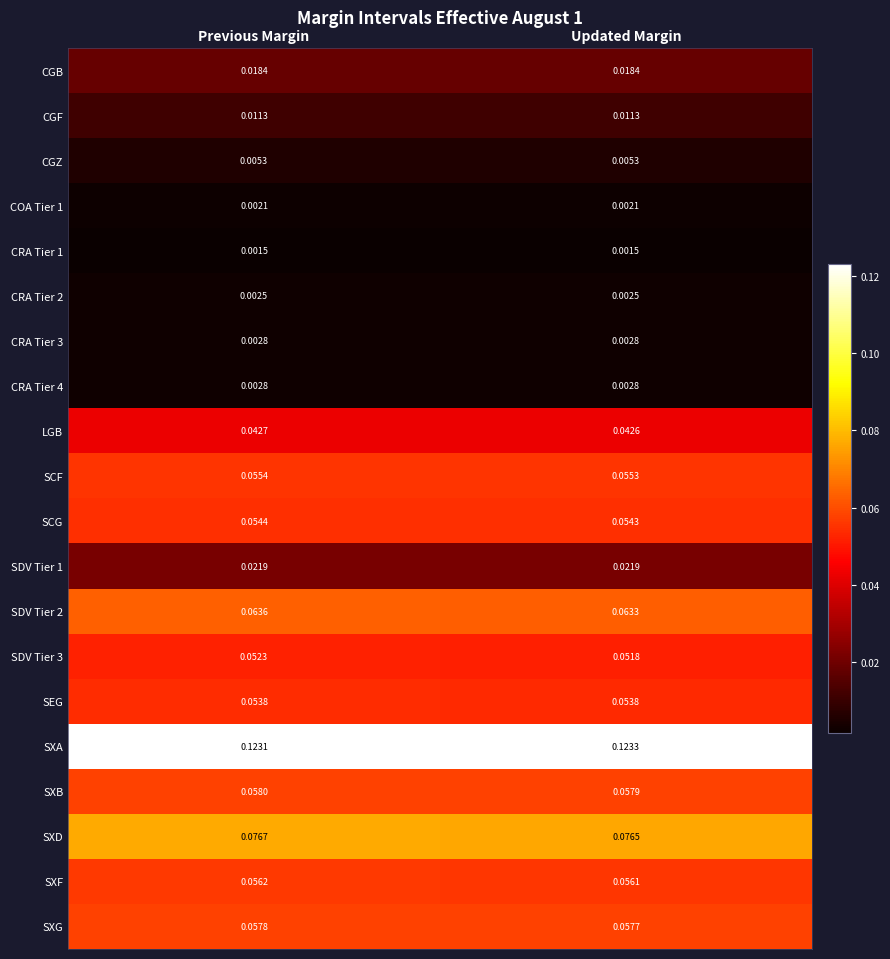

At which category is the sum across all series the highest?

Previous Margin